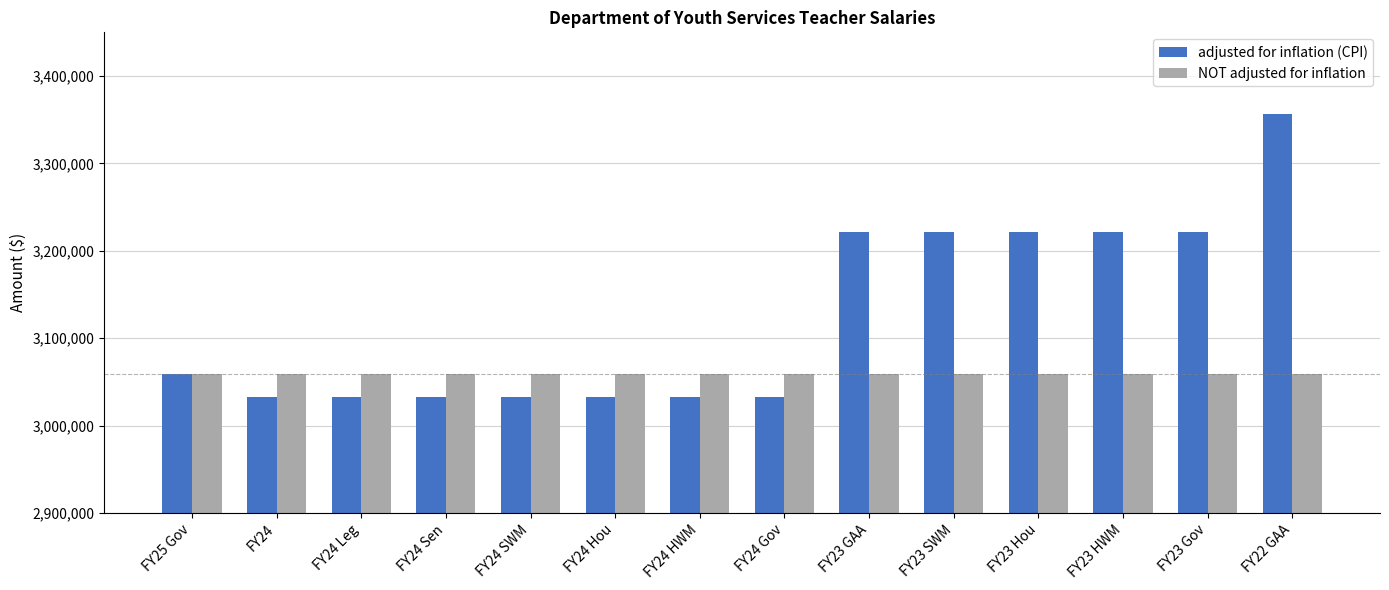

Which series has the largest range (max minus min)?

adjusted for inflation (CPI)